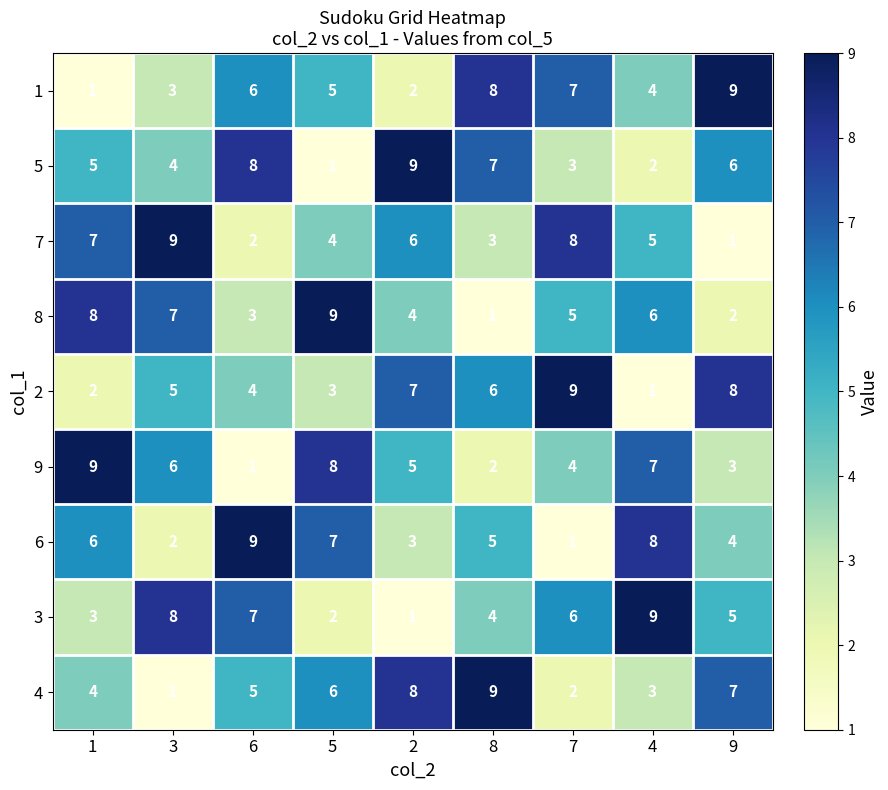

What is the difference between the maximum and second lowest values in the 4 series?

7